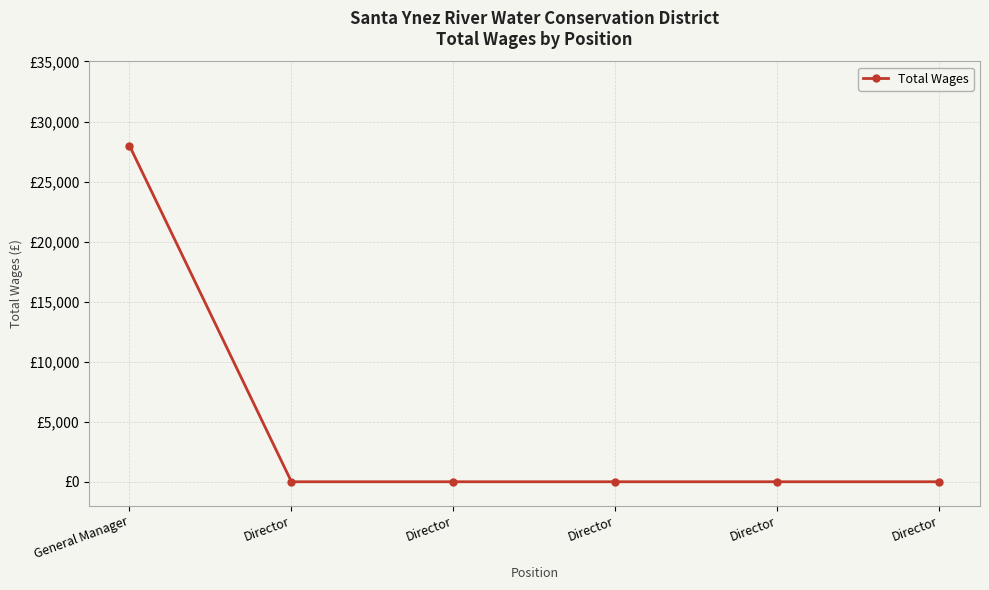

At which label is the value closest to 14000?

General Manager